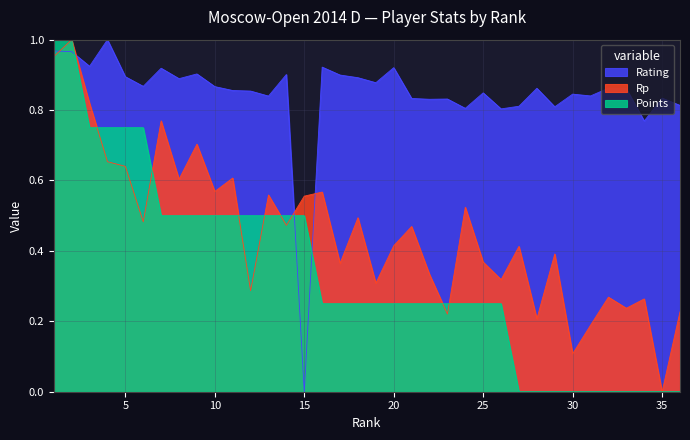

What is the total value across all series at 26?

1.4